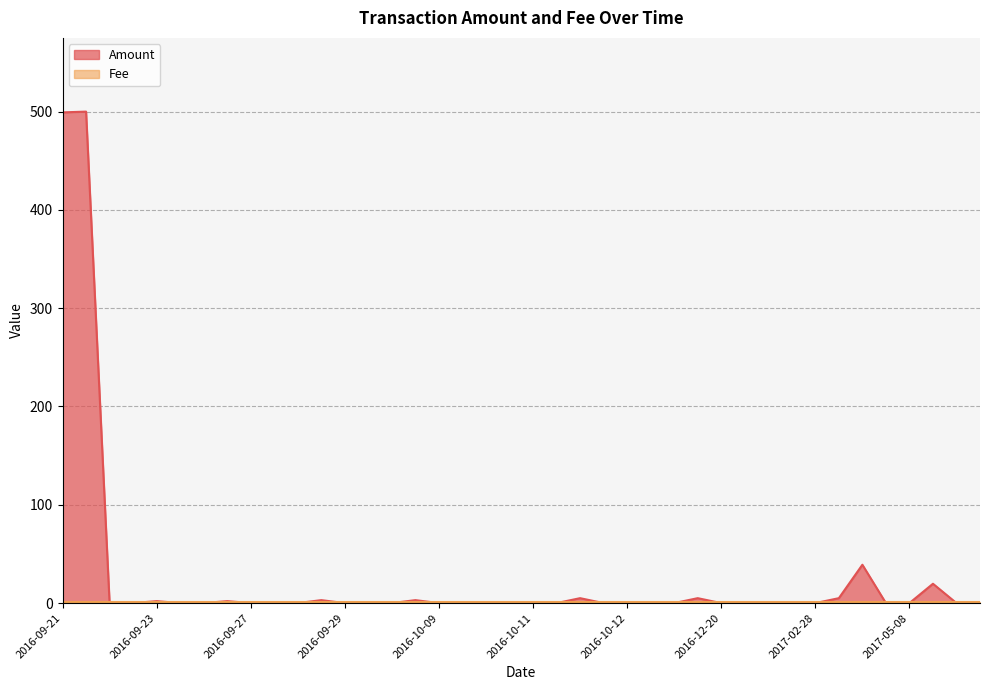

At which category does the chart reach its minimum across all series?

2016-09-22